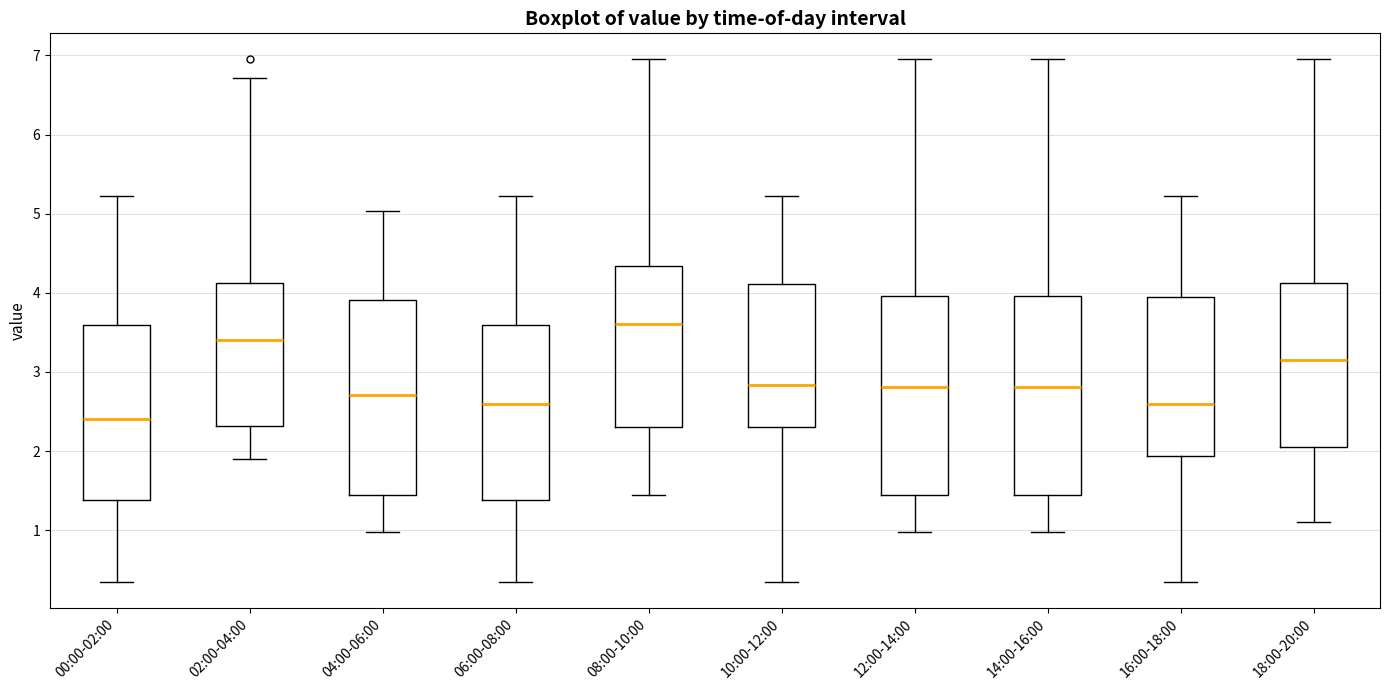

Reading left to right, read every box against the y-axis: the position of its median line, the range the box covers, and the ends of its whiskers. The values are not printed on the chart, so give them approximately, as read against the axis.

00:00-02:00: median 2.4, box 1.4 to 3.6, whiskers 0.4 to 5.2
02:00-04:00: median 3.4, box 2.3 to 4.1, whiskers 1.9 to 6.7
04:00-06:00: median 2.7, box 1.5 to 3.9, whiskers 1.0 to 5.0
06:00-08:00: median 2.6, box 1.4 to 3.6, whiskers 0.4 to 5.2
08:00-10:00: median 3.6, box 2.3 to 4.3, whiskers 1.5 to 7.0
10:00-12:00: median 2.8, box 2.3 to 4.1, whiskers 0.4 to 5.2
12:00-14:00: median 2.8, box 1.5 to 4.0, whiskers 1.0 to 7.0
14:00-16:00: median 2.8, box 1.5 to 4.0, whiskers 1.0 to 7.0
16:00-18:00: median 2.6, box 1.9 to 3.9, whiskers 0.4 to 5.2
18:00-20:00: median 3.2, box 2.1 to 4.1, whiskers 1.1 to 7.0